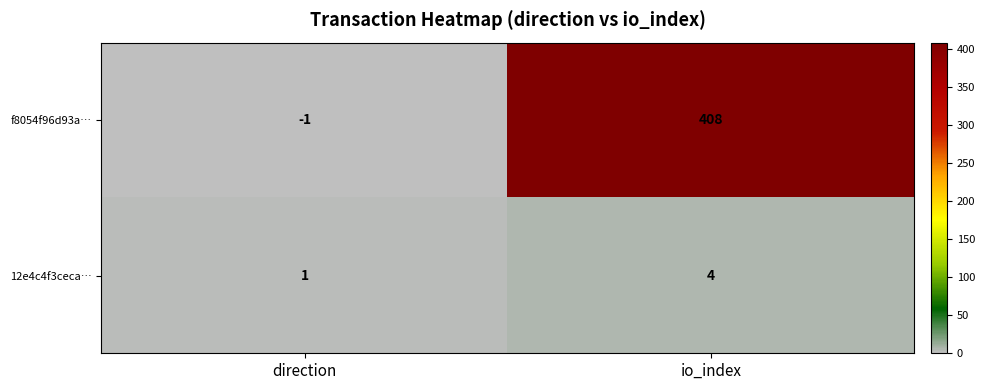

What is the sum of the 12e4c4f3ceca… values at io_index and direction?

5